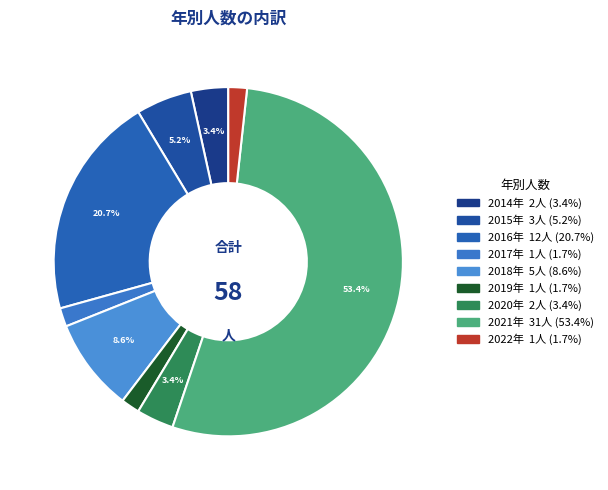

Which category accounts for the majority?

2021年